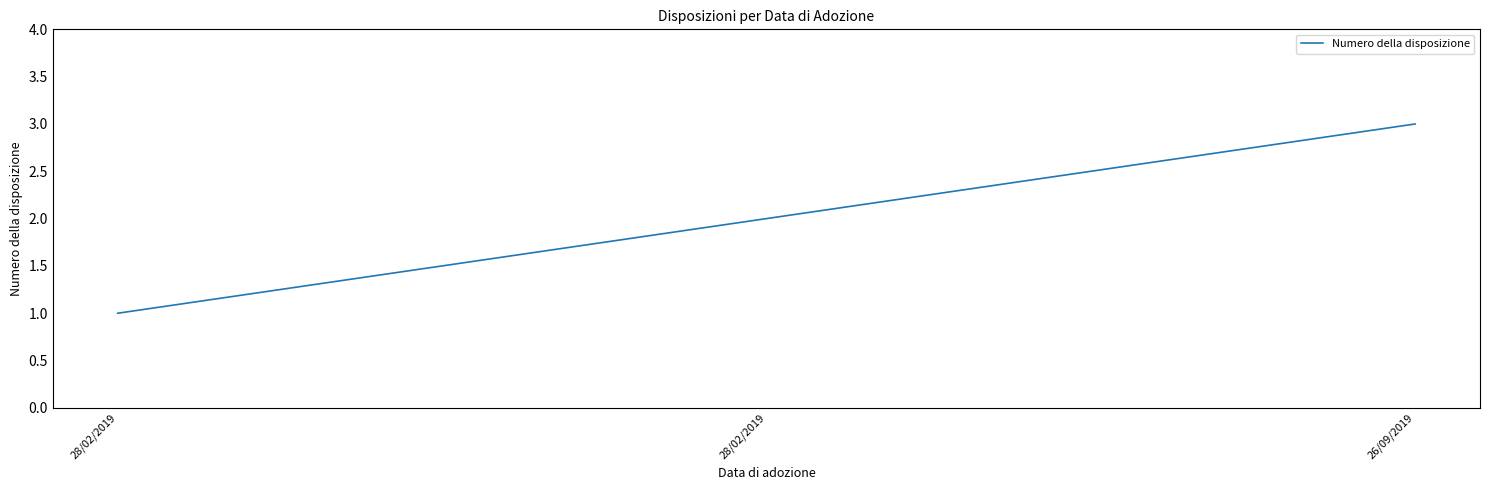

Reading right to left, transcribe all the data shown in this chart.

26/09/2019=3	28/02/2019=2	28/02/2019=1